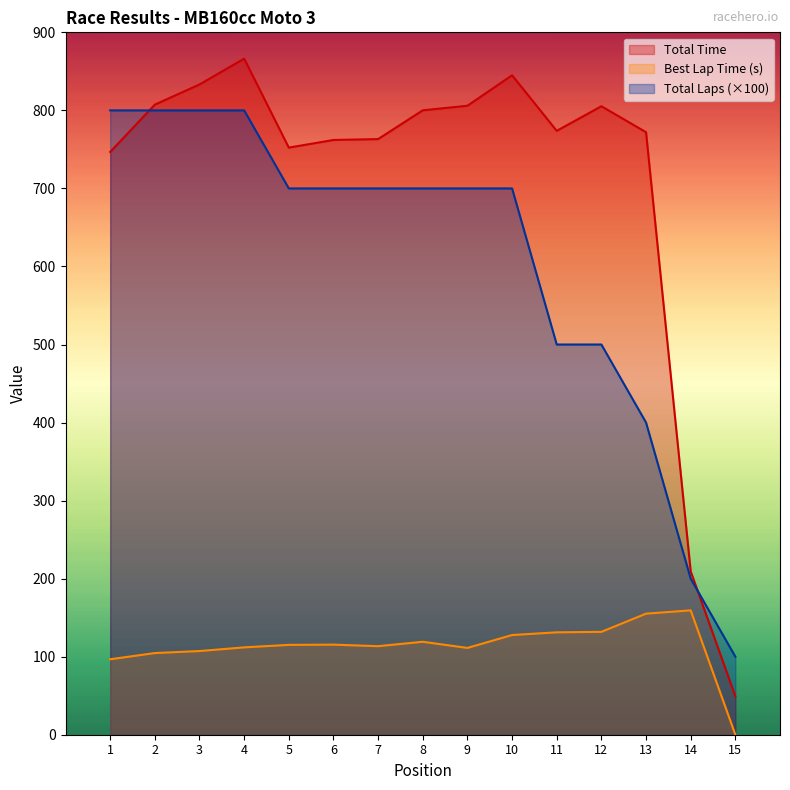

How many times do Total Laps and Total Time cross each other?

2